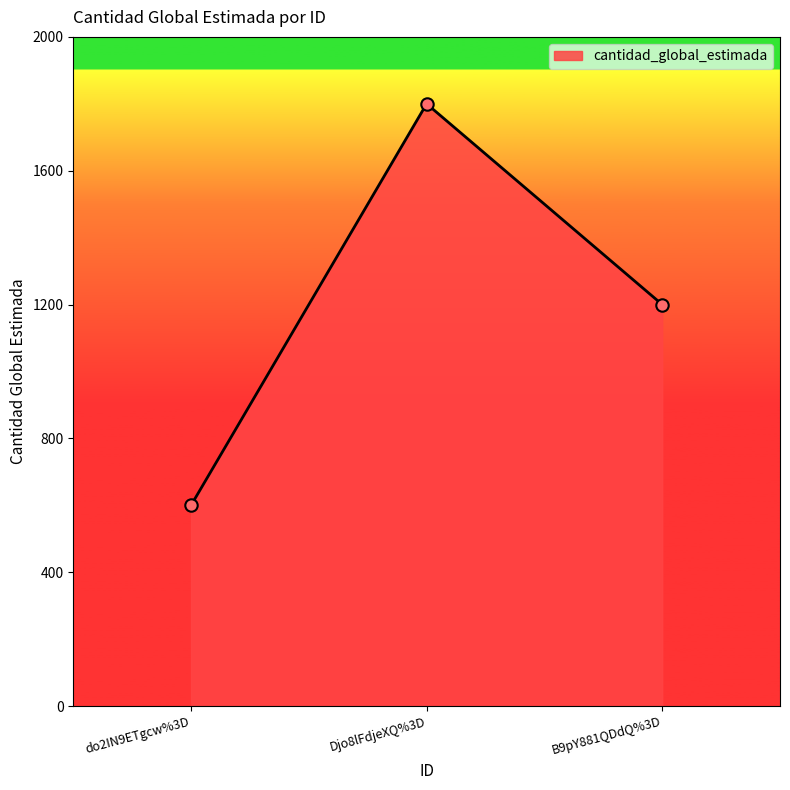

Which has a higher value, do2IN9ETgcw%3D or B9pY881QDdQ%3D?

B9pY881QDdQ%3D